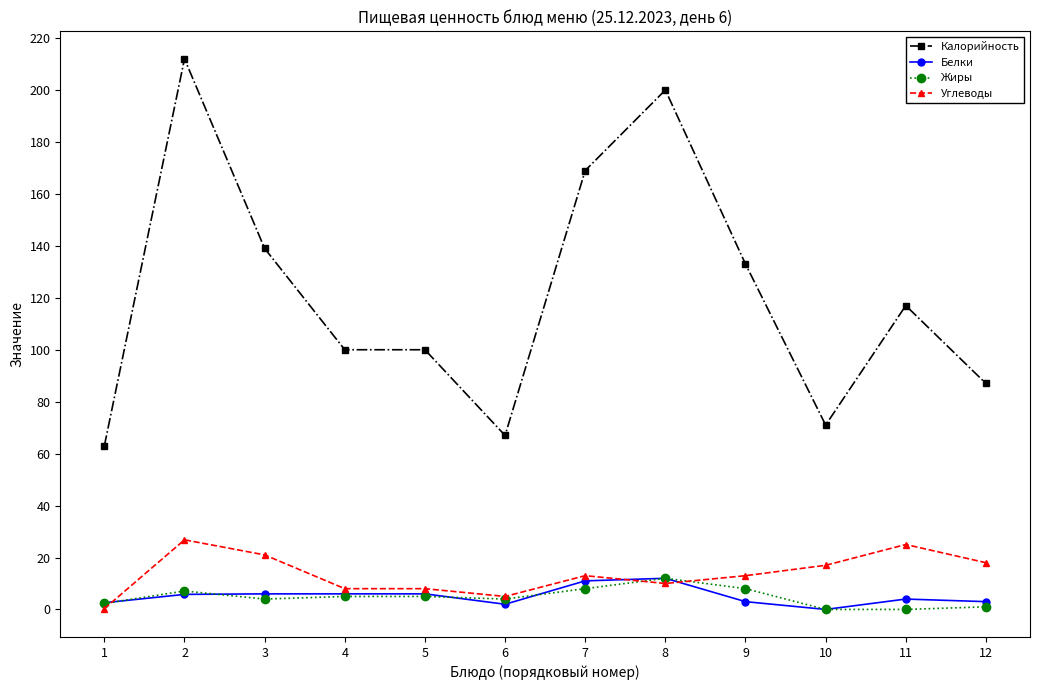

What are all the series names shown in the legend?

Калорийность, Белки, Жиры, Углеводы